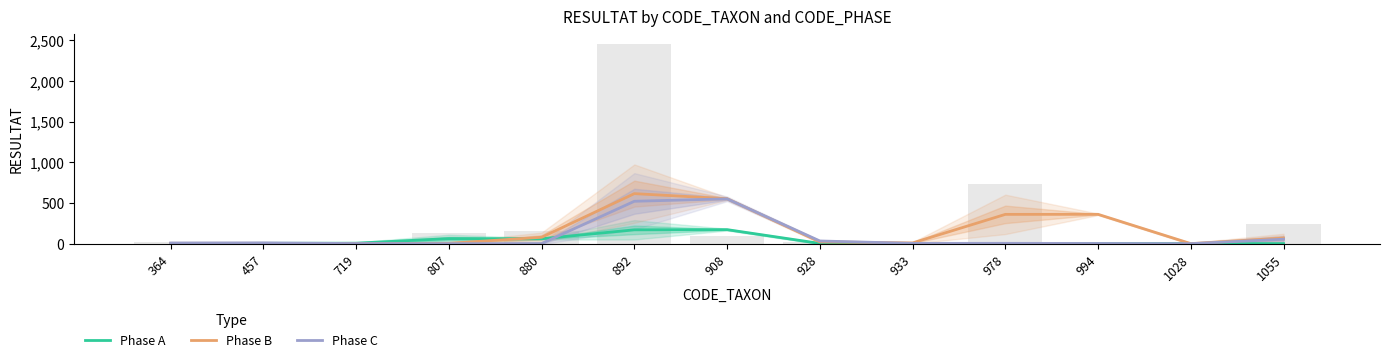

What is the total value across all series at 1055?

124.5